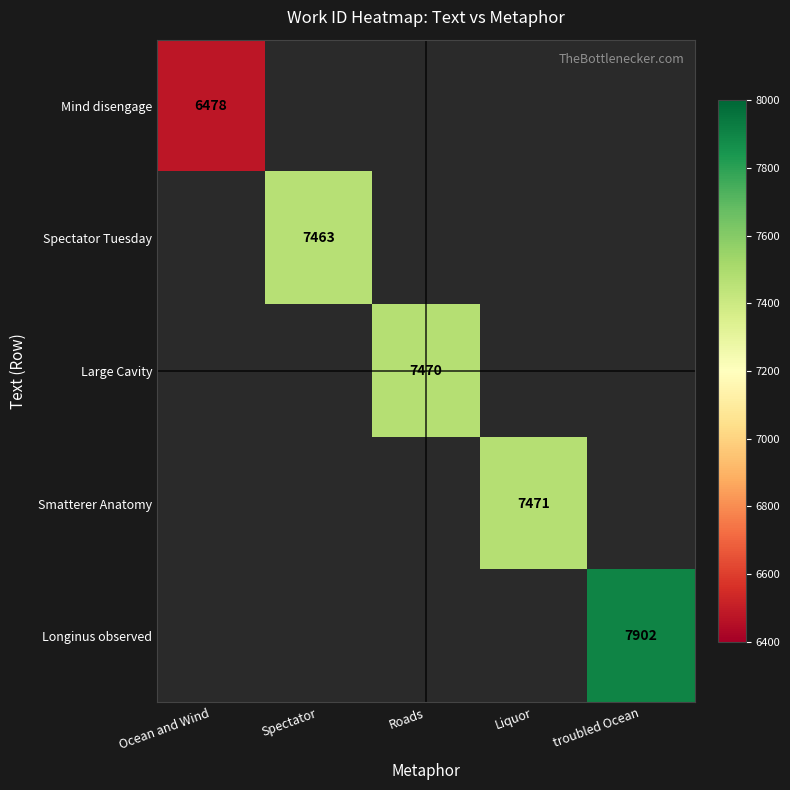

List the labels in order of Longinus observed value, smallest first.

Ocean and Wind, Spectator, Roads, Liquor, troubled Ocean